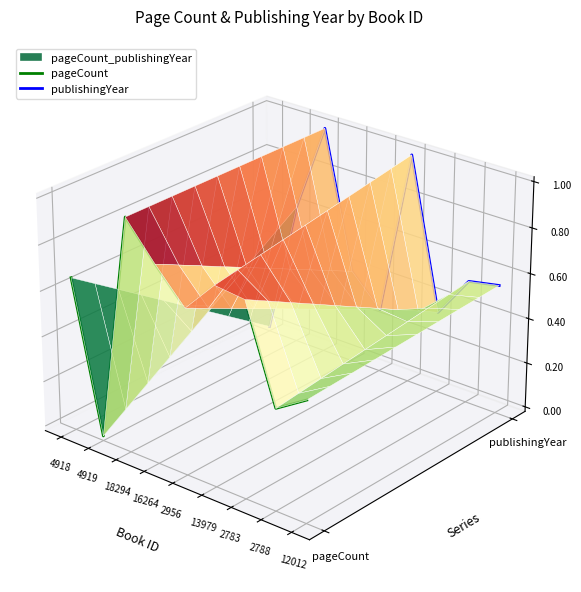

Rank the series by their average value, from highest to lowest.

publishingYear, pageCount